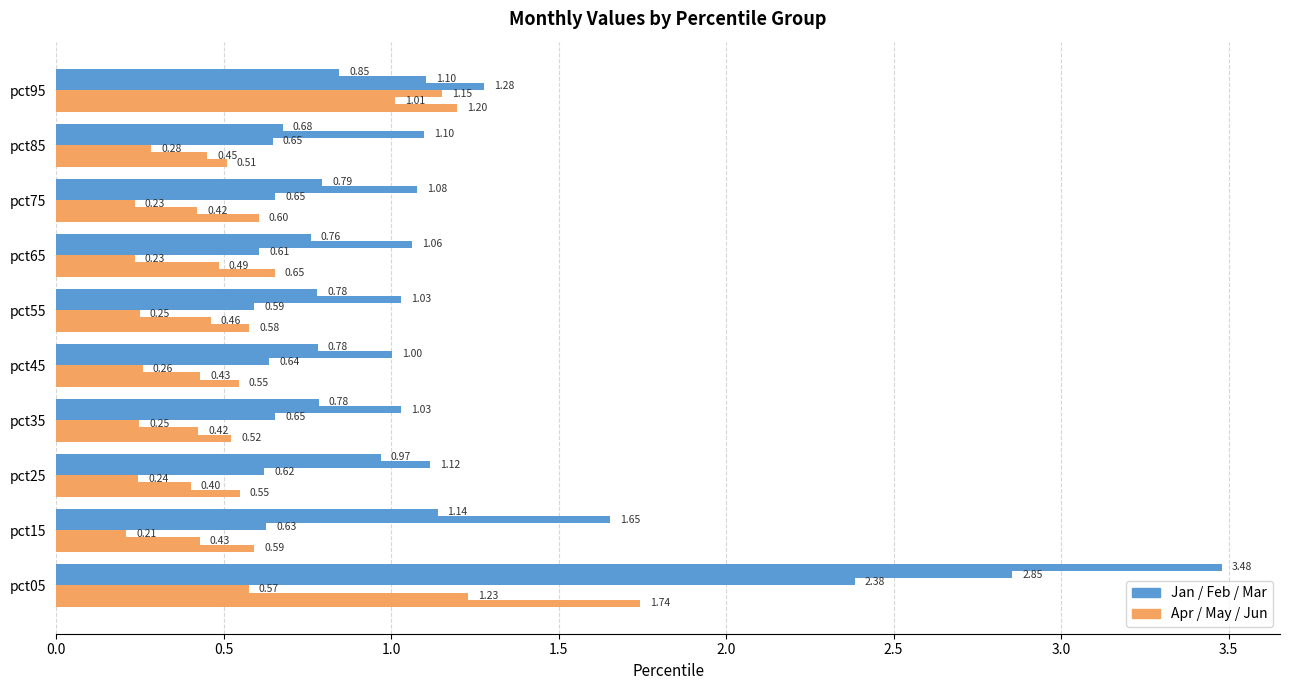

Reading left to right, transcribe all the data shown in this chart.

Jan: 3.5	1.1	1.0	0.8	0.8	0.8	0.8	0.8	0.7	0.8
Feb: 2.9	1.7	1.1	1.0	1.0	1.0	1.1	1.1	1.1	1.1
Mar: 2.4	0.6	0.6	0.7	0.6	0.6	0.6	0.7	0.6	1.3
Apr: 0.6	0.2	0.2	0.2	0.3	0.2	0.2	0.2	0.3	1.2
May: 1.2	0.4	0.4	0.4	0.4	0.5	0.5	0.4	0.5	1.0
Jun: 1.7	0.6	0.5	0.5	0.5	0.6	0.7	0.6	0.5	1.2